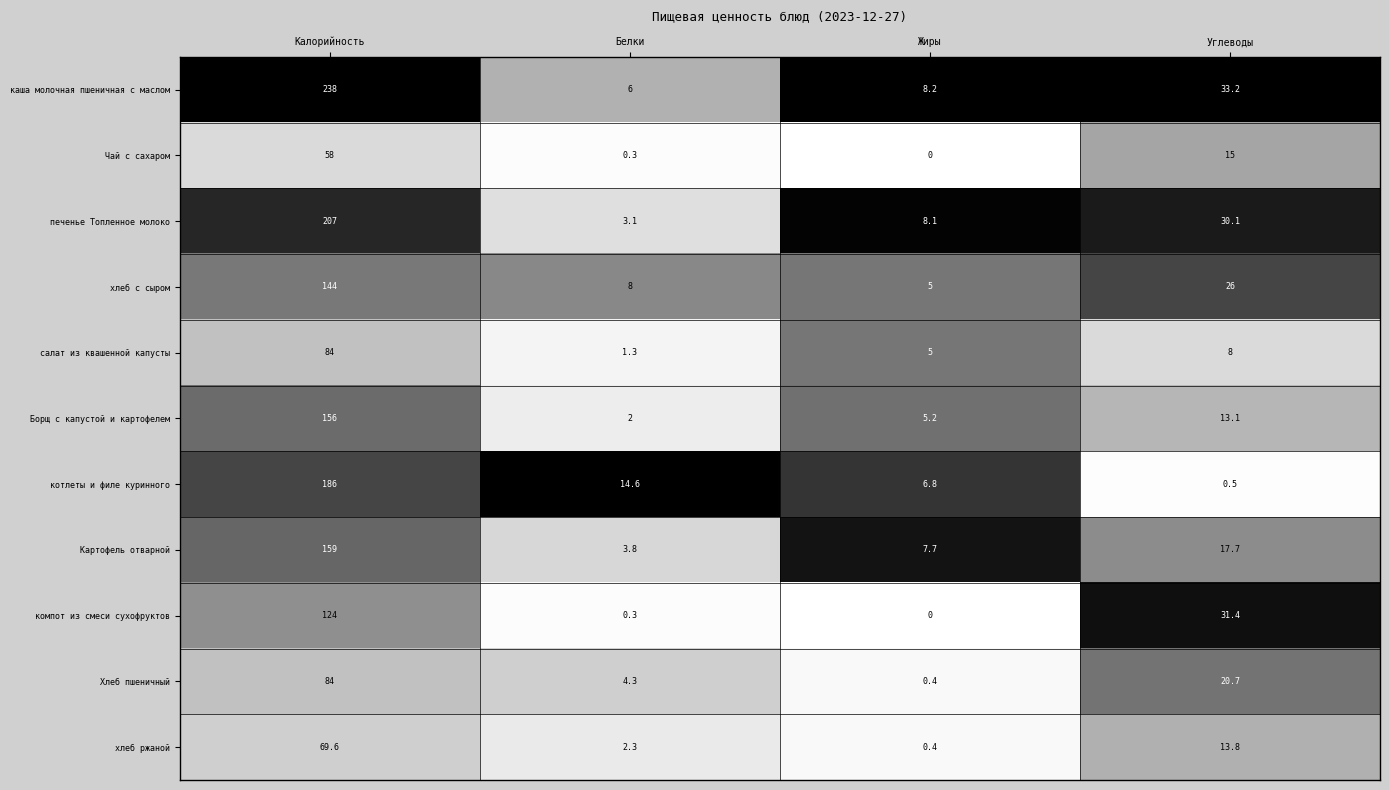

What is the sum of all котлеты и филе куринного values?

207.9